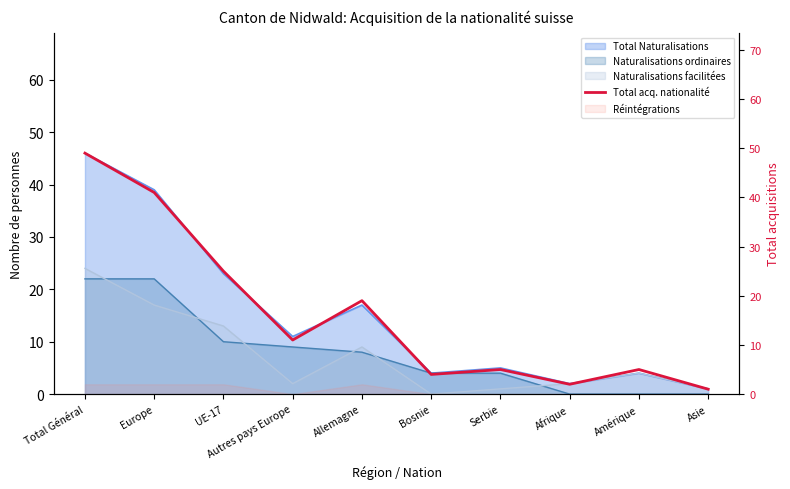

What is the change in value from Europe to UE-17?

-16